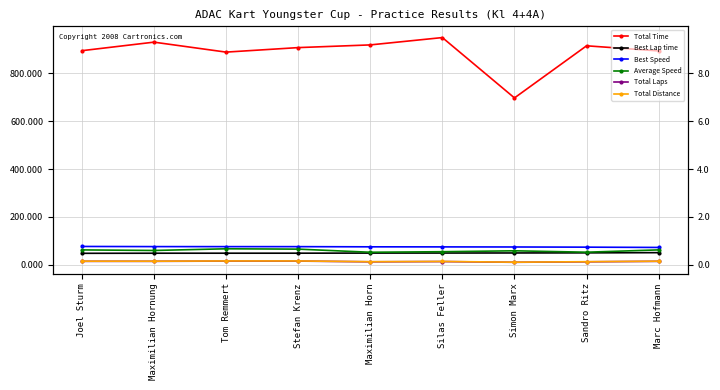

Does the chart display data point markers on the line(s)?

Yes